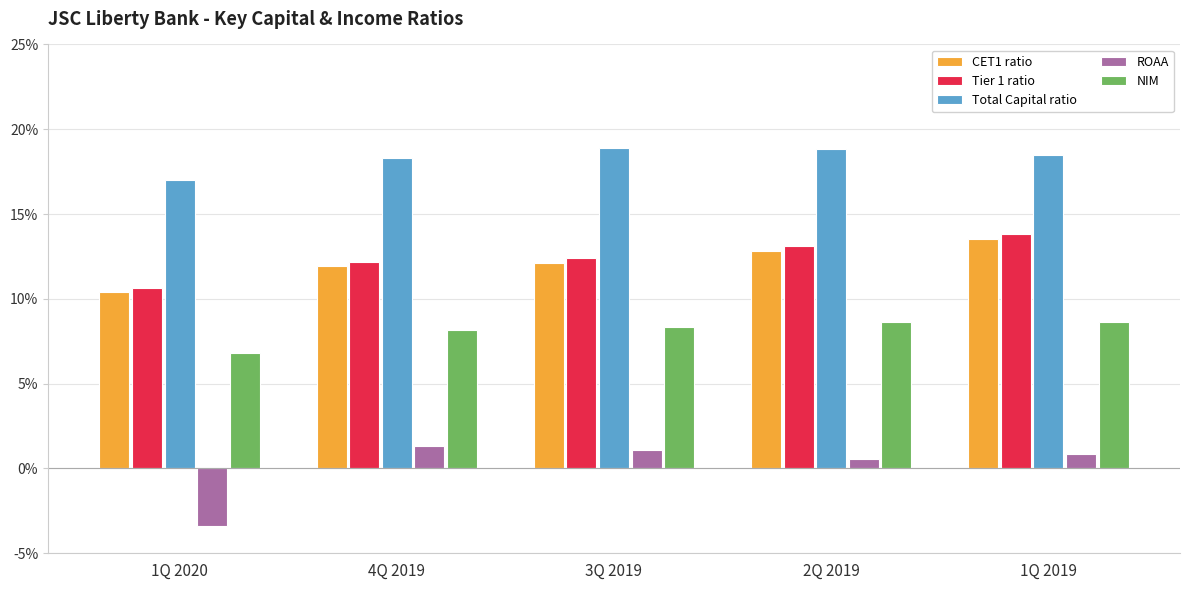

Where is Tier 1 ratio nearest to the value 0?

1Q 2020